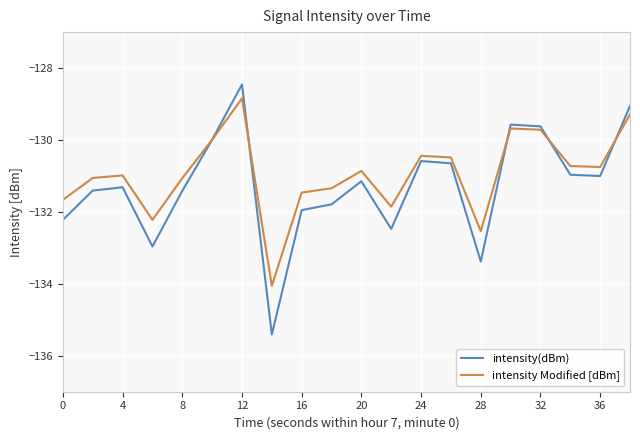

Which series has the largest range (max minus min)?

intensity(dBm)